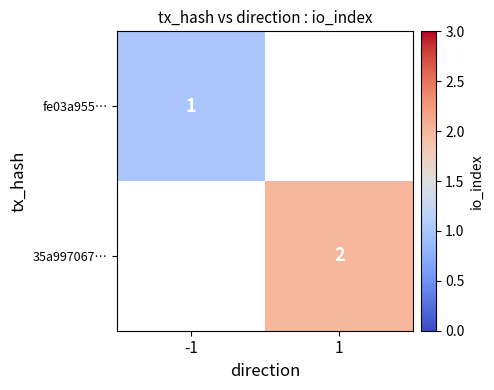

True or false: fe03a955… has a value of 0 at -1.

False